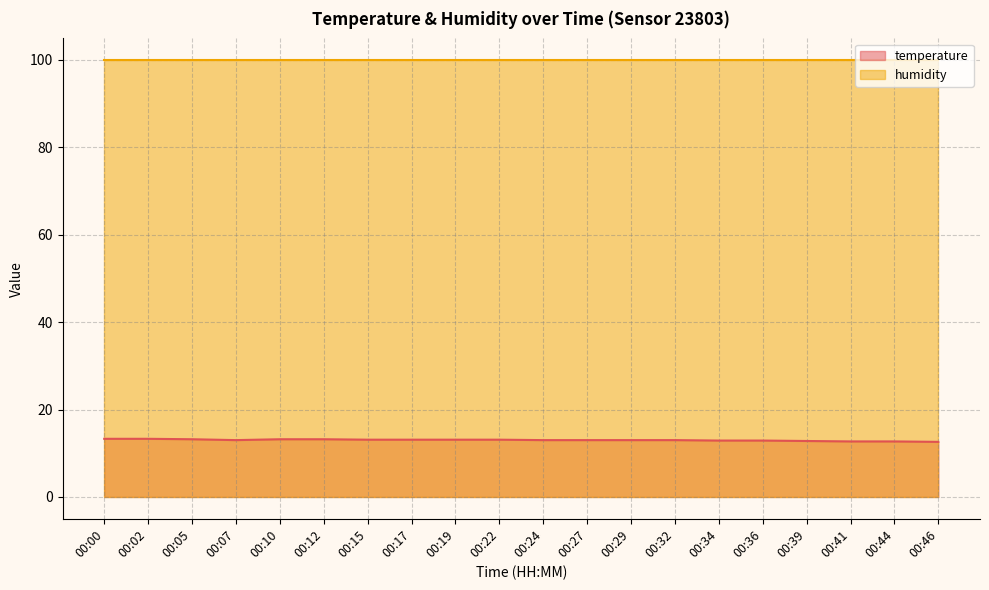

True or false: the data has more than 0 interior local peaks.

False